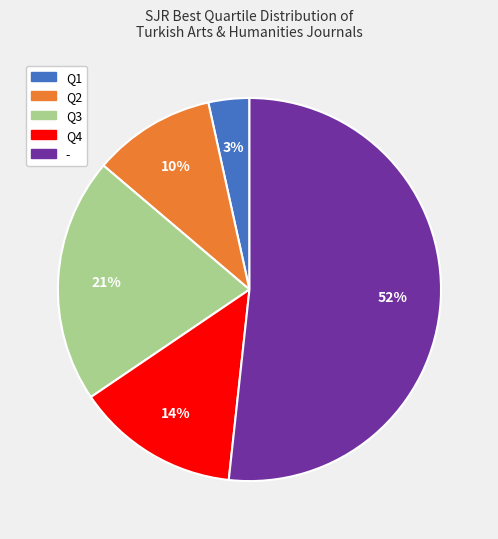

True or false: Q4 accounts for 4% of the total.

False